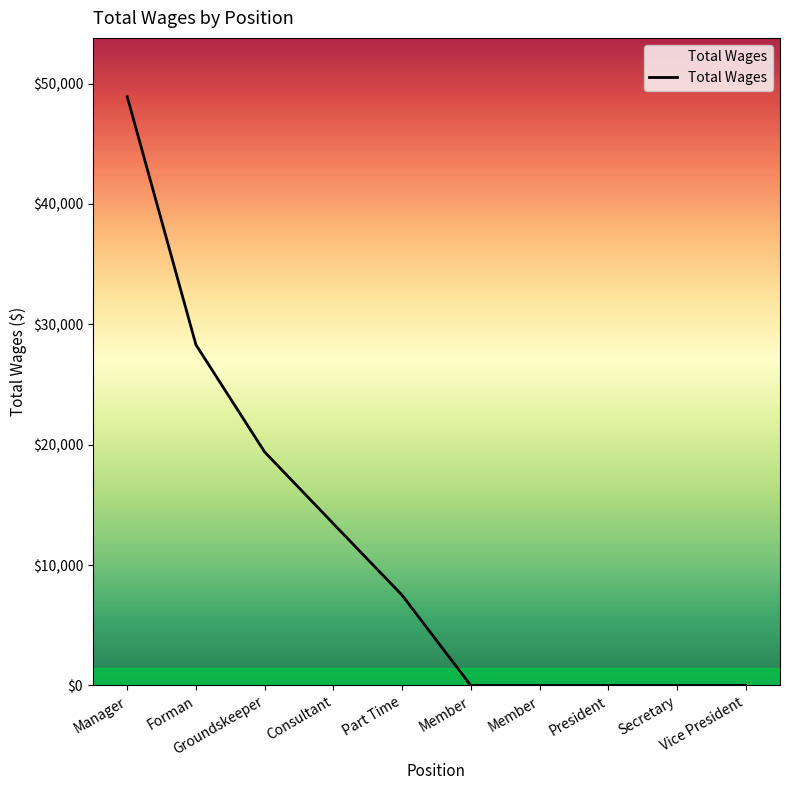

Does the chart display data point markers on the line(s)?

No